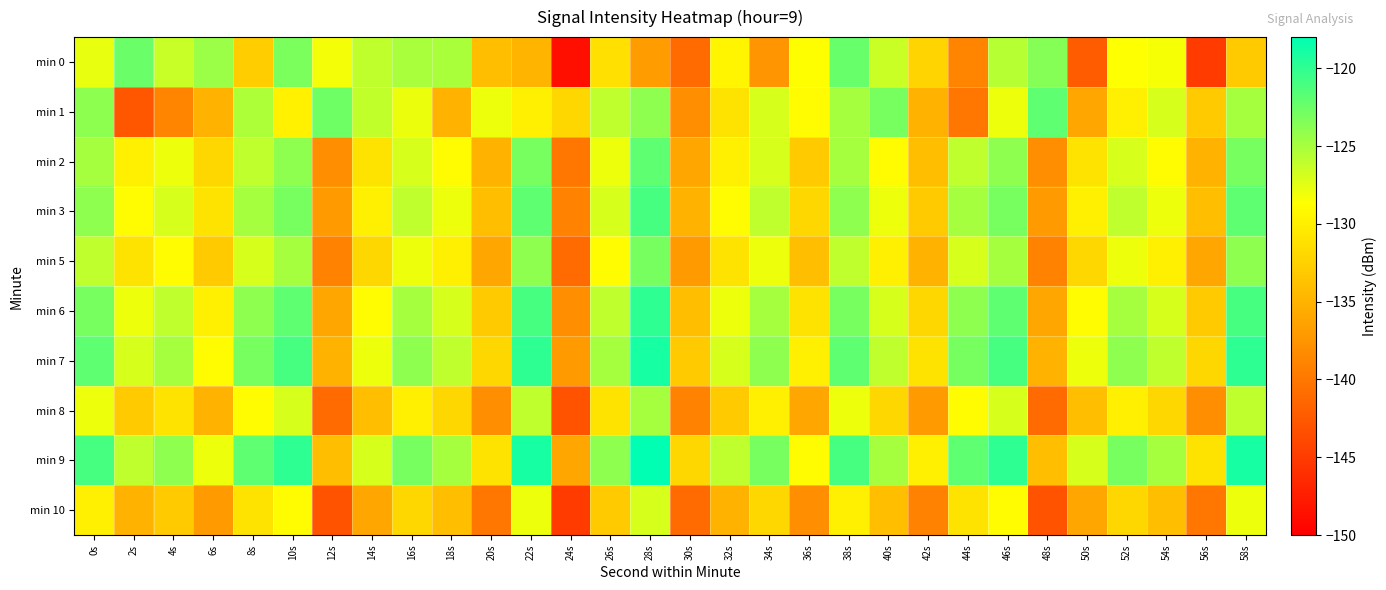

How many data points does each series have?

30